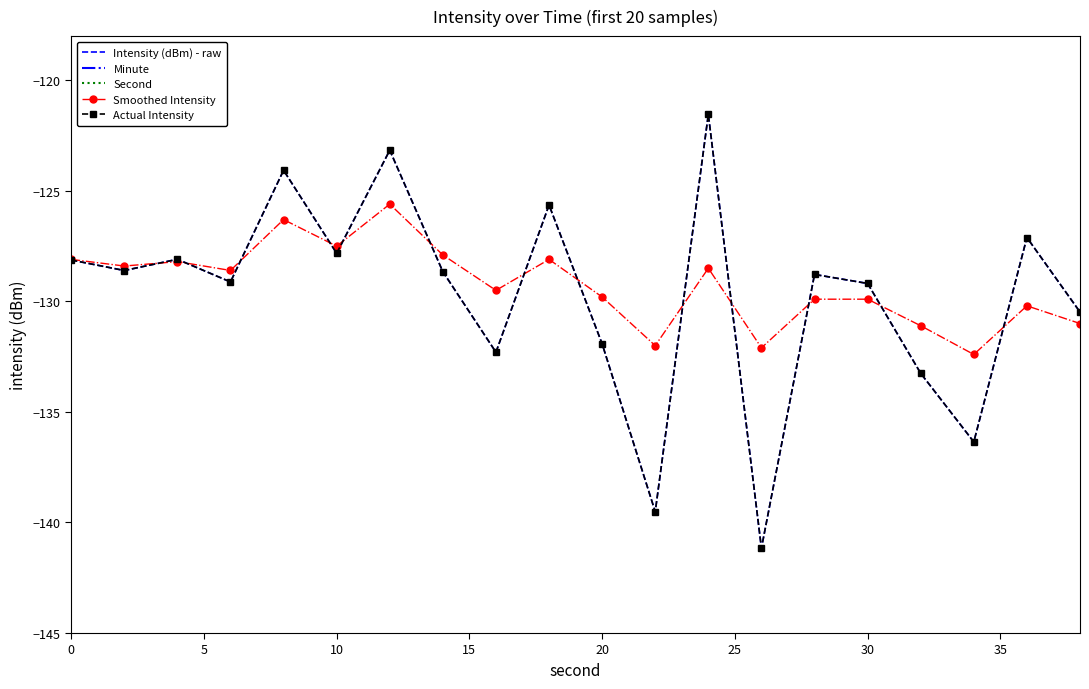

How many interior local valleys does the Intensity (dBm) - raw series have?

7